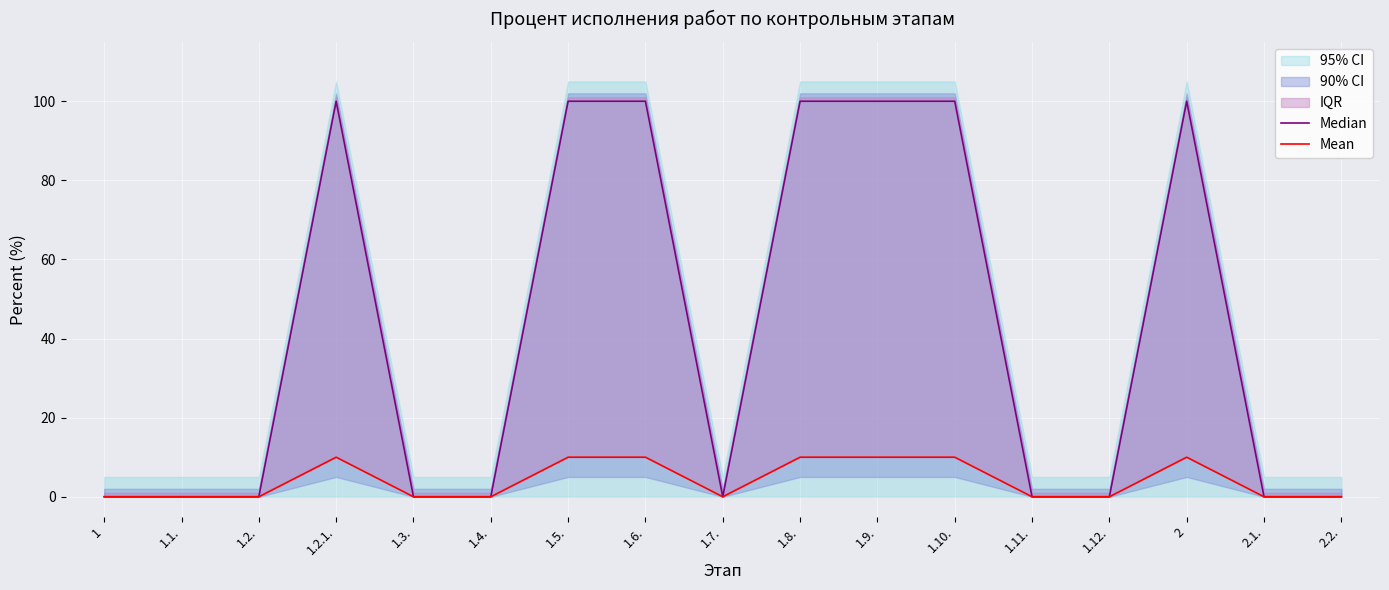

What is the difference between the maximum and minimum values in the Median series?

100